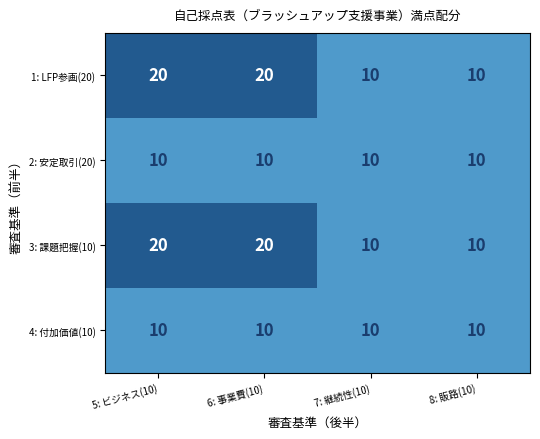

What is the approximate value of 2: 安定取引(20) at 6: 事業費(10)?

10